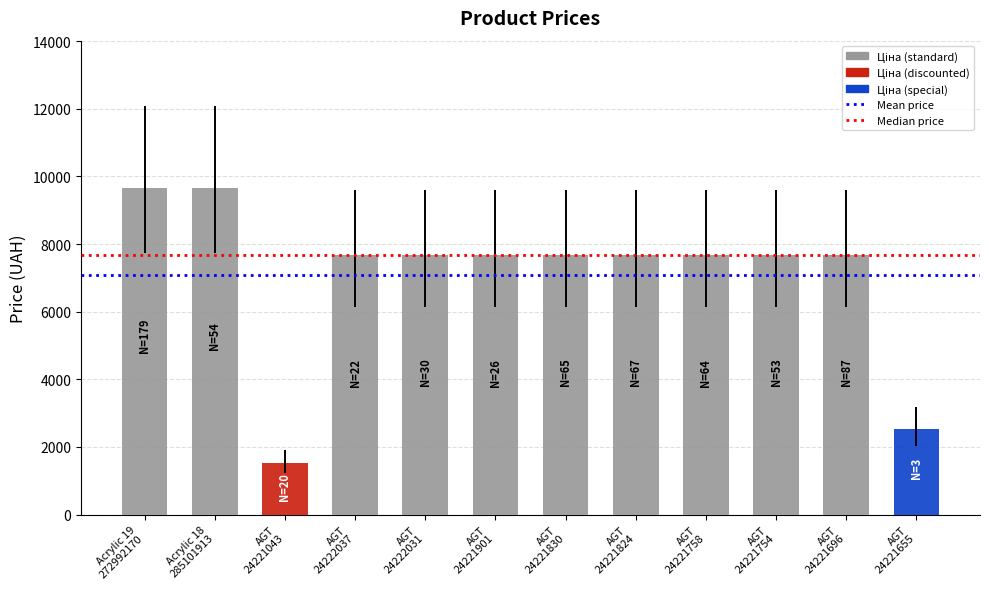

What is the sum of all values?

84903.9